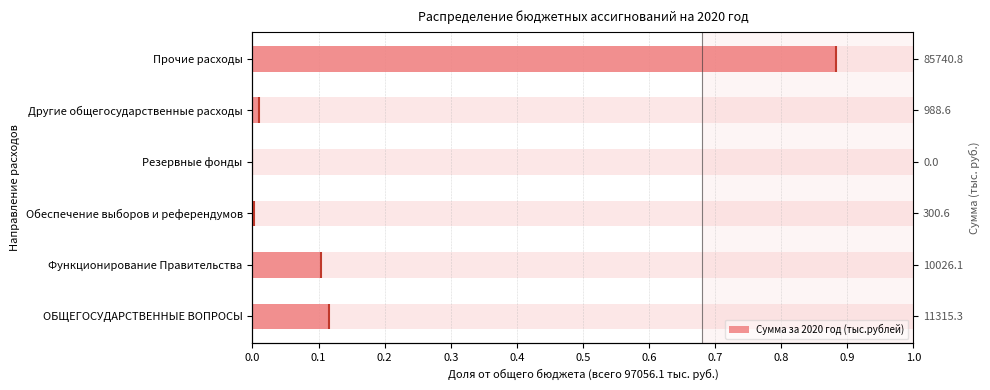

Between Резервные фонды and Другие общегосударственные расходы, which is larger?

Другие общегосударственные расходы